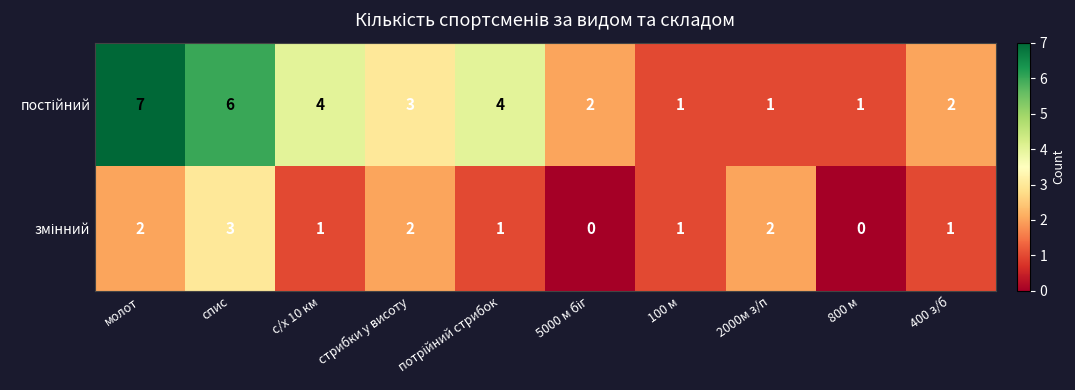

What is the difference between the highest and lowest values at молот?

5